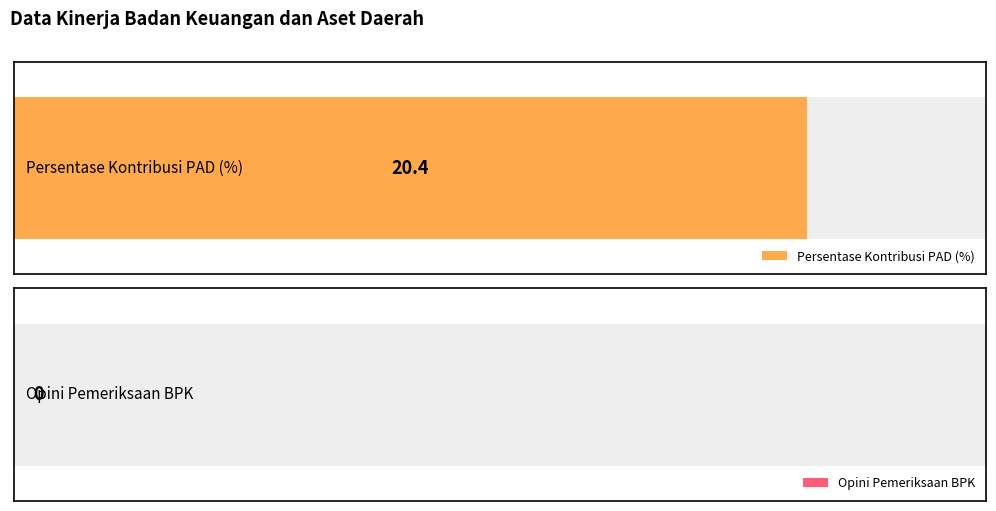

What is the greatest value displayed?

20.4